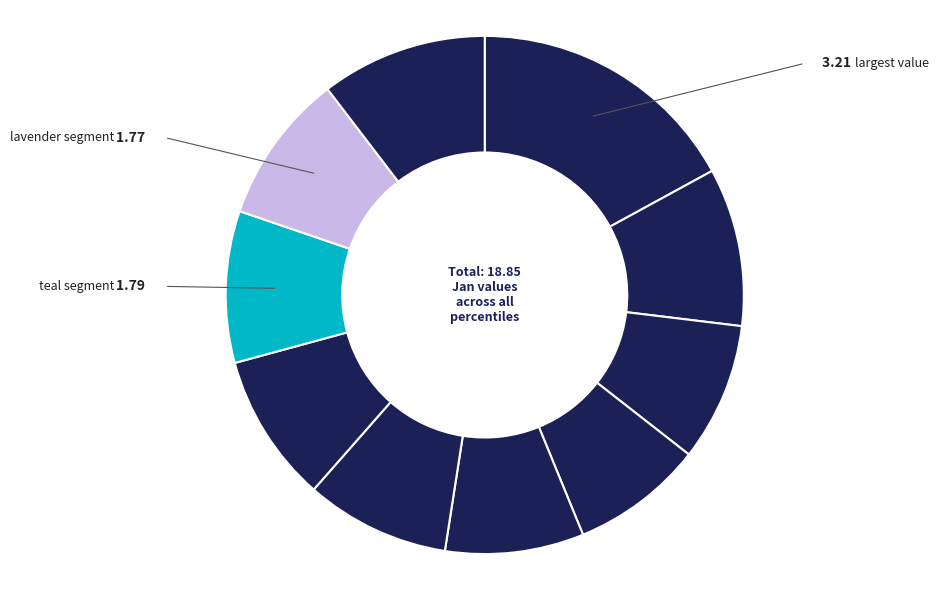

Count the number of slices in the pie.

10